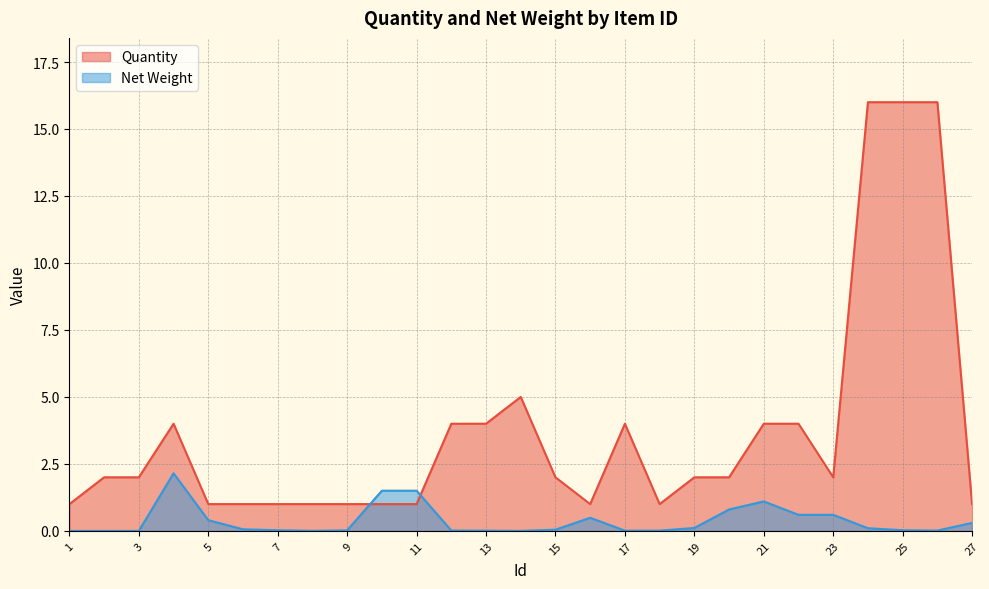

Where is the first local minimum for Net Weight?

8